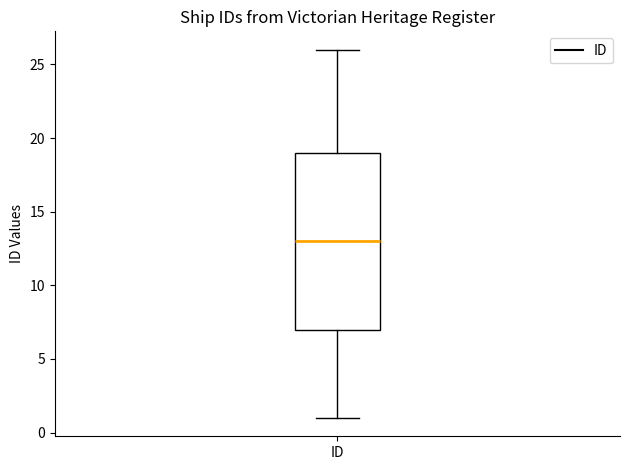

Read this box plot against the y-axis: the position of the median line, the range covered by the box, and the ends of both whiskers. The values are not printed on the chart, so give them approximately, as read against the axis.

median 13, box 7 to 19, whiskers 1 to 26